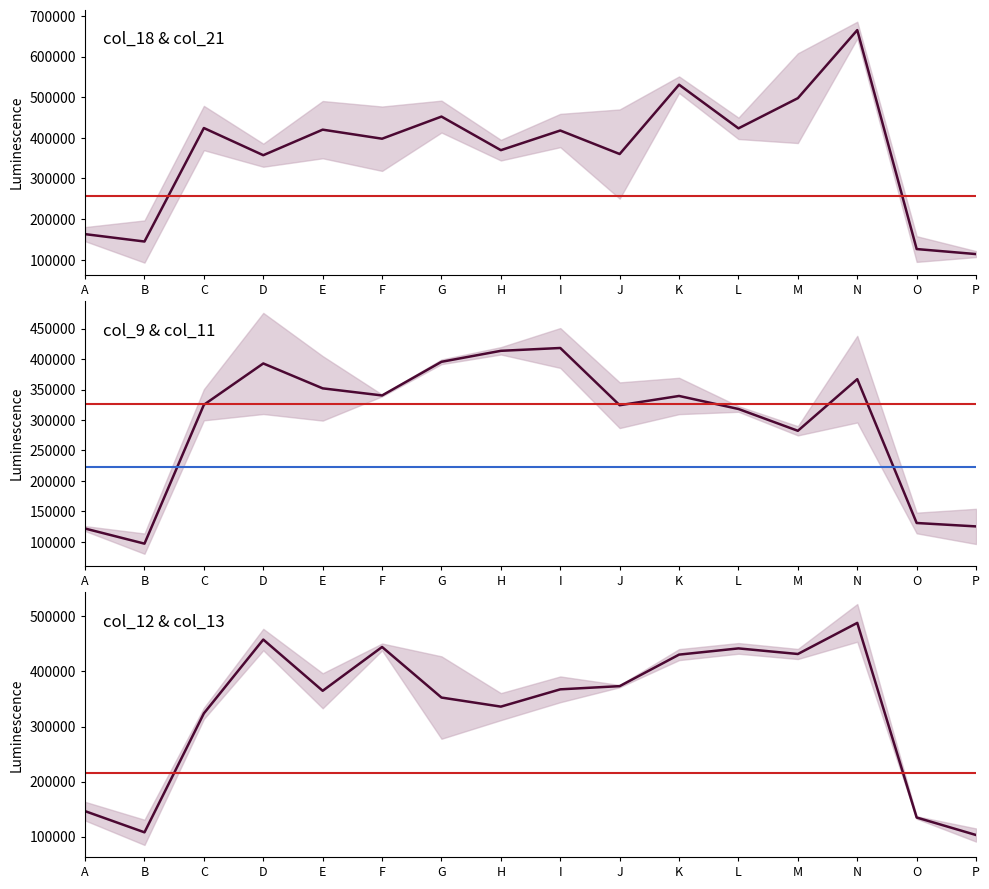

Reading left to right, extract all data points from this chart.

col_9: 125855	80418	299490	309882	299073	341845	399444	419693	450989	286819	369387	322736	289905	438247	147900	154237
col_11: 117817	113659	350634	475919	404980	338884	391787	407624	385594	361828	309675	313543	274762	295975	114003	96451
col_12: 163280	130778	313803	477420	396666	450754	427460	360689	344158	371347	420606	451587	440894	453982	137058	91067
col_13: 129422	85021	334034	438427	333139	438201	277809	311632	390946	375392	440576	432195	422570	522418	132535	114949
col_18: 145698	92977	369635	385668	349711	318667	413071	344321	377072	250529	510481	397110	387233	685742	94753	121314
col_21: 180419	196753	478648	328898	490598	477069	491571	395007	459022	469887	551144	449672	608086	644539	157939	106588